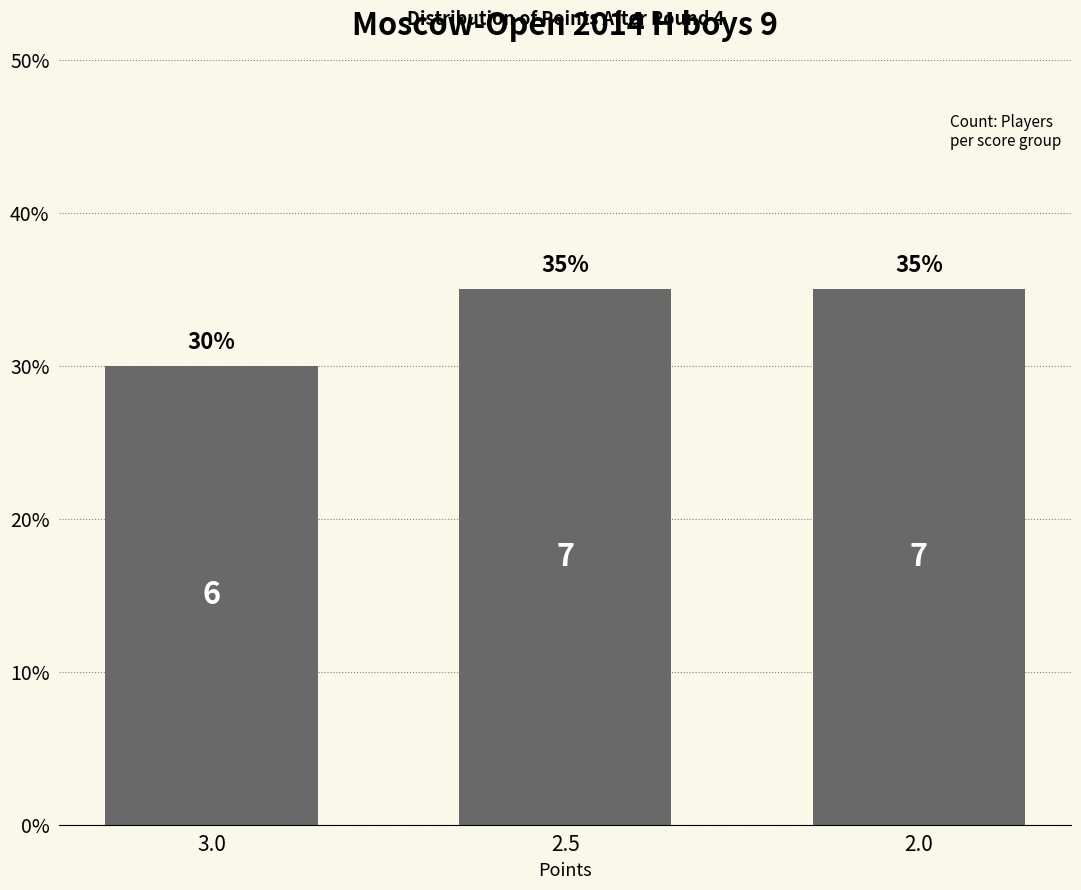

Reading left to right, extract all data points from this chart.

3.0=30	2.5=35	2.0=35